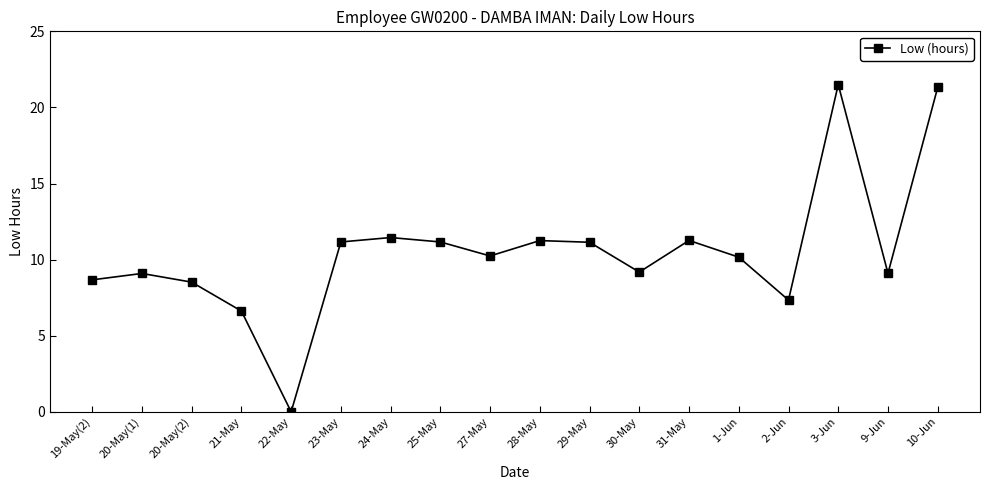

True or false: the data has more than 2 interior local peaks.

True